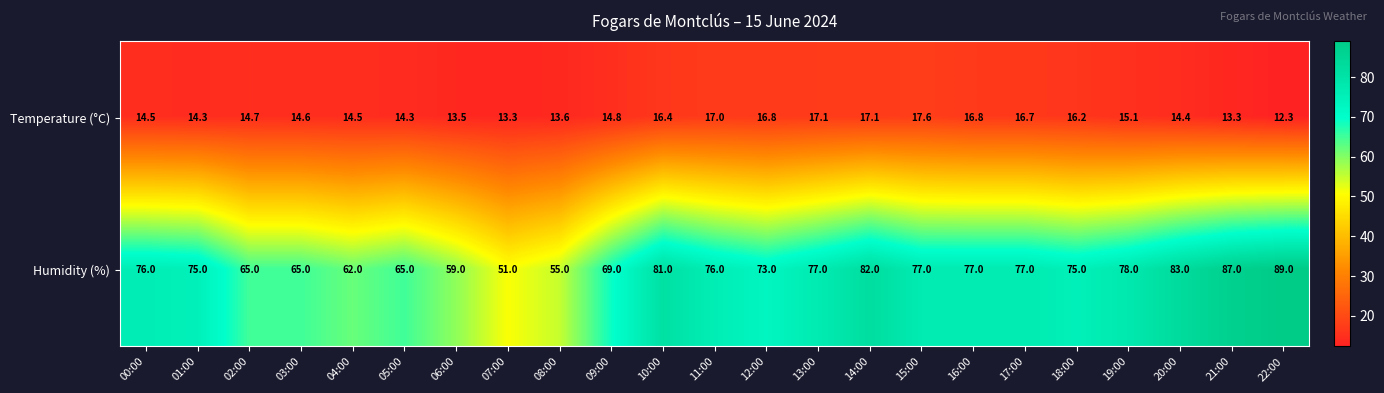

Rank the series by their average value, from highest to lowest.

Humidity (%), Temperature (°C)